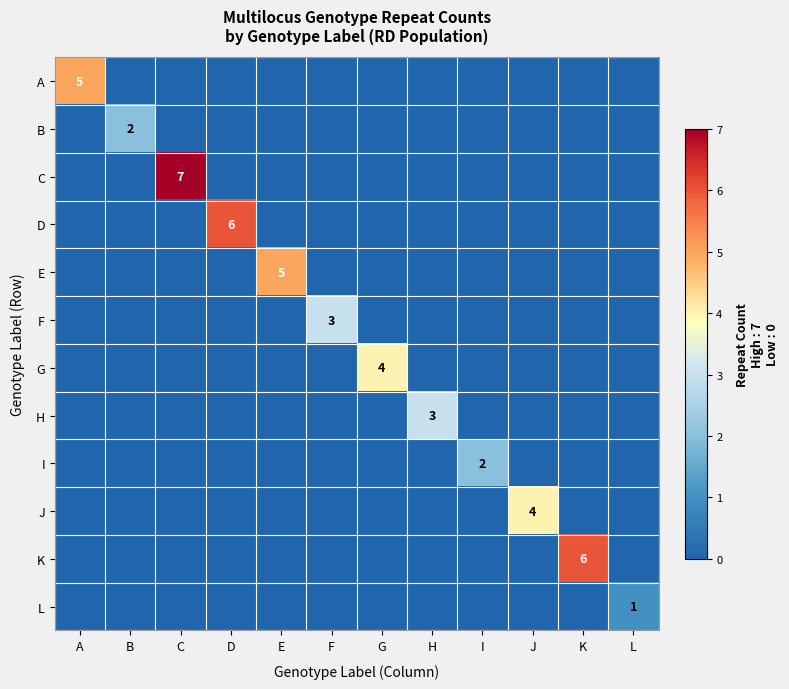

What is the difference between the highest and lowest values at L?

1